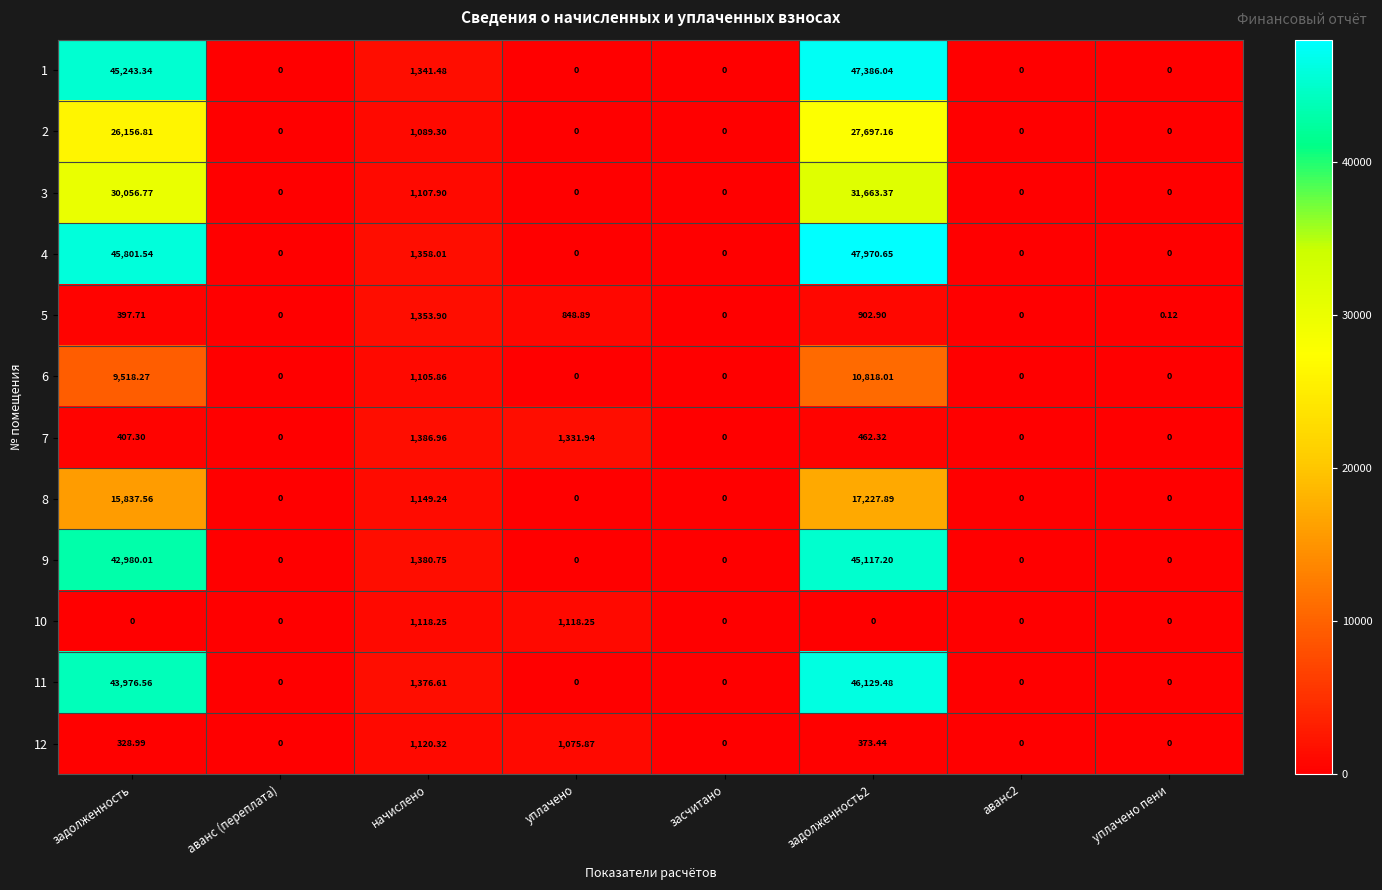

At which label does 7 reach its peak?

начислено